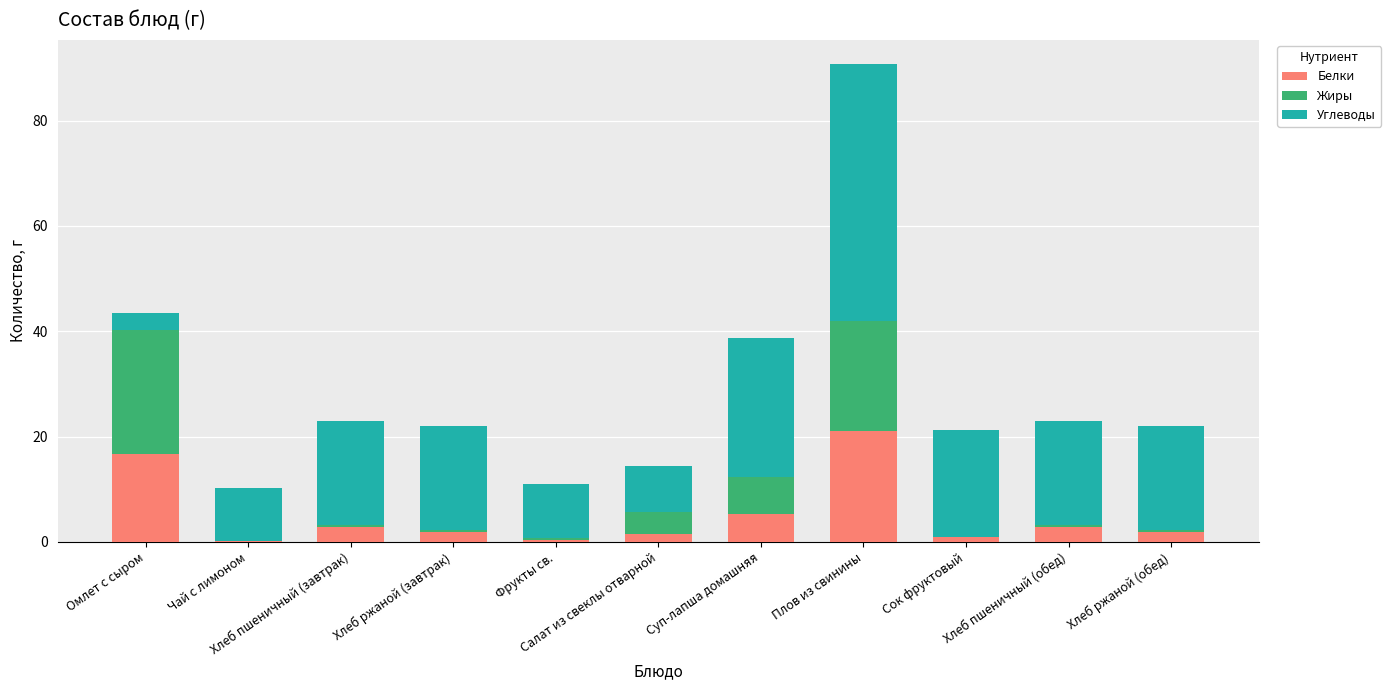

What is the average value of the Углеводы series?

18.8